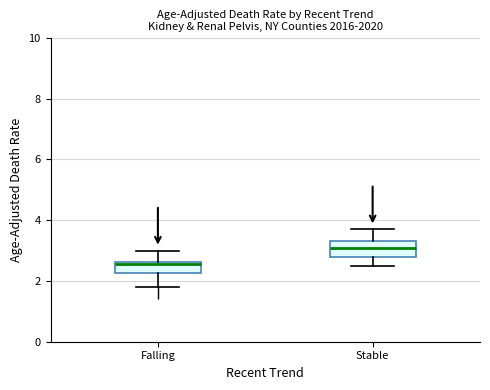

Reading left to right, read every box against the y-axis: the position of its median line, the range the box covers, and the ends of its whiskers. The values are not printed on the chart, so give them approximately, as read against the axis.

Falling: median 2.6 (just below the box's upper edge), box 2.2 to 2.6, whiskers 1.8 to 3.0
Stable: median 3.2, box 2.8 to 3.4, whiskers 2.6 to 3.8